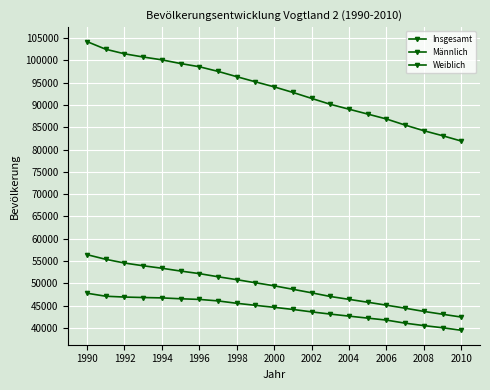

How many data points in Insgesamt are less than 94078?

10